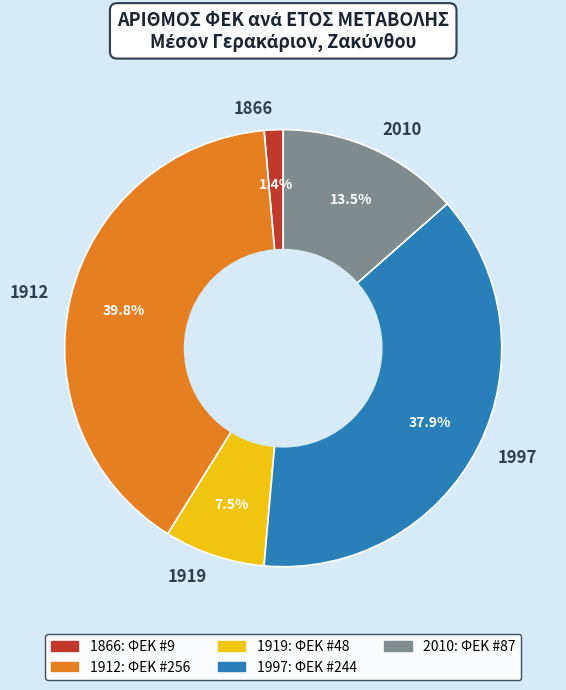

To the nearest percent, what portion does 1912 represent?

40%